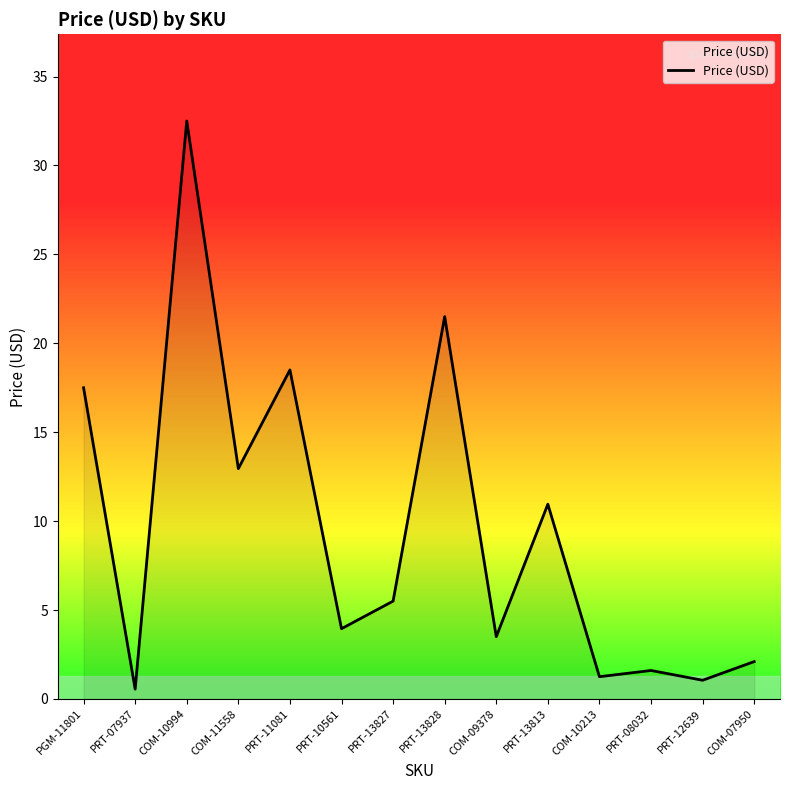

At which category does the data reach its first local valley?

PRT-07937